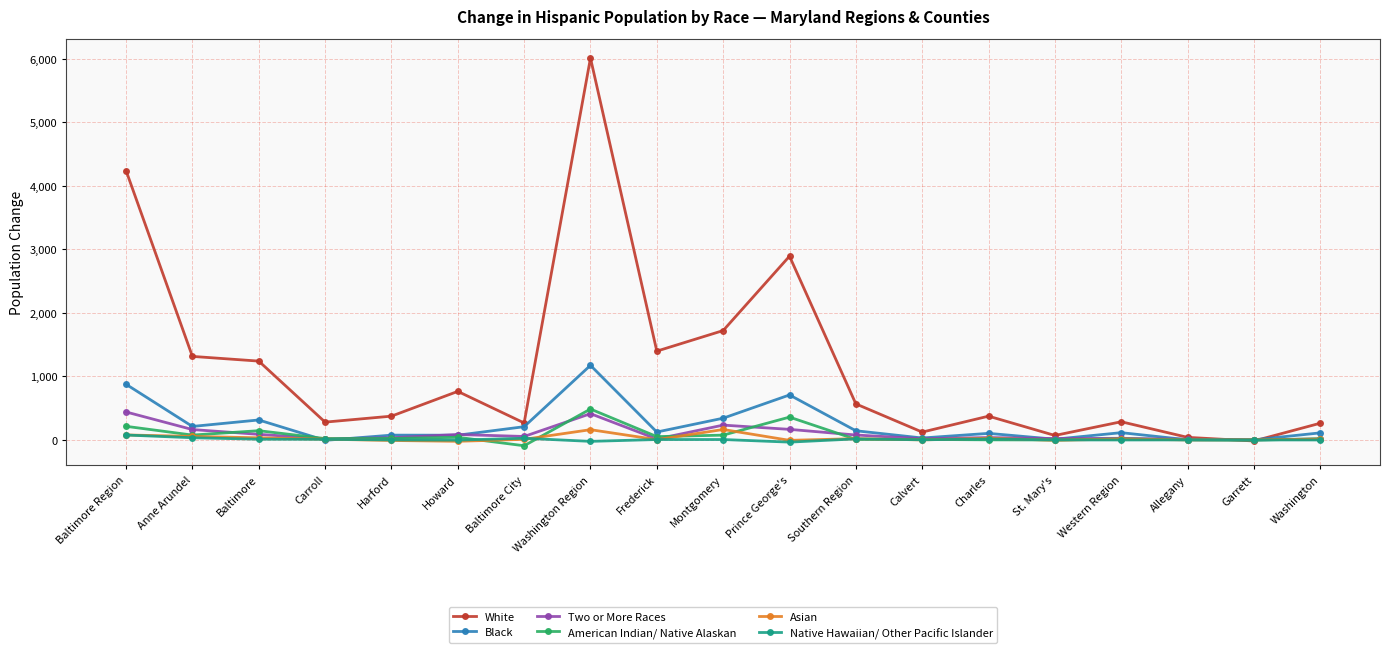

Which category has the highest value in the American Indian/ Native Alaskan series?

Washington Region